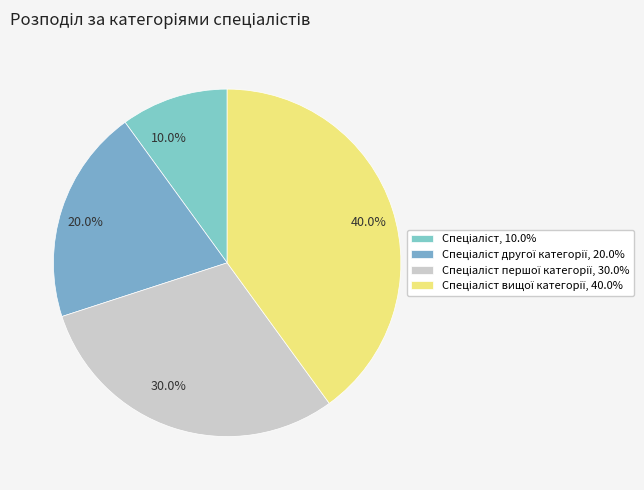

Which has a higher value, 10.0% or 40.0%?

40.0%